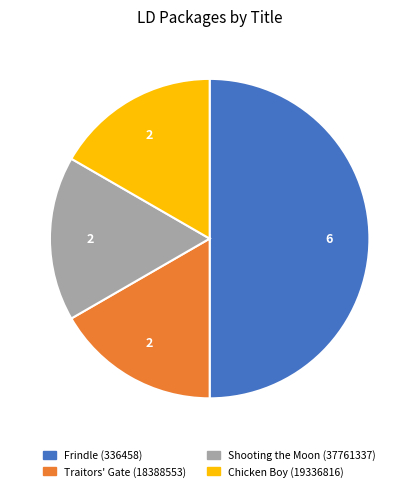

Approximately how many times larger is the value at Shooting the Moon (37761337) compared to Traitors' Gate (18388553)?

1.0